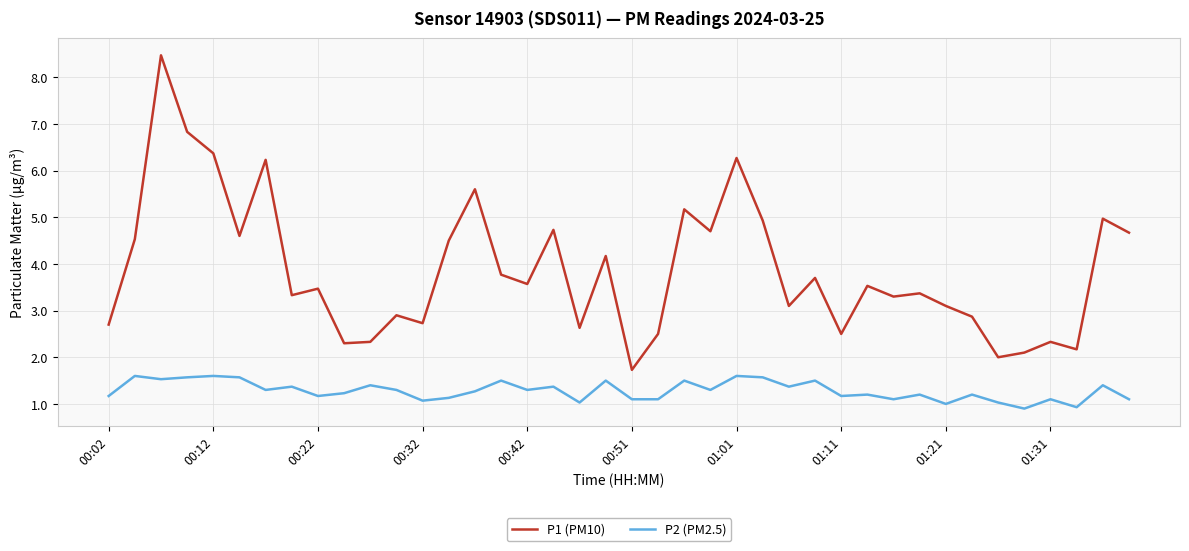

What is the difference between the maximum and minimum values in the P2 (PM2.5) series?

0.7